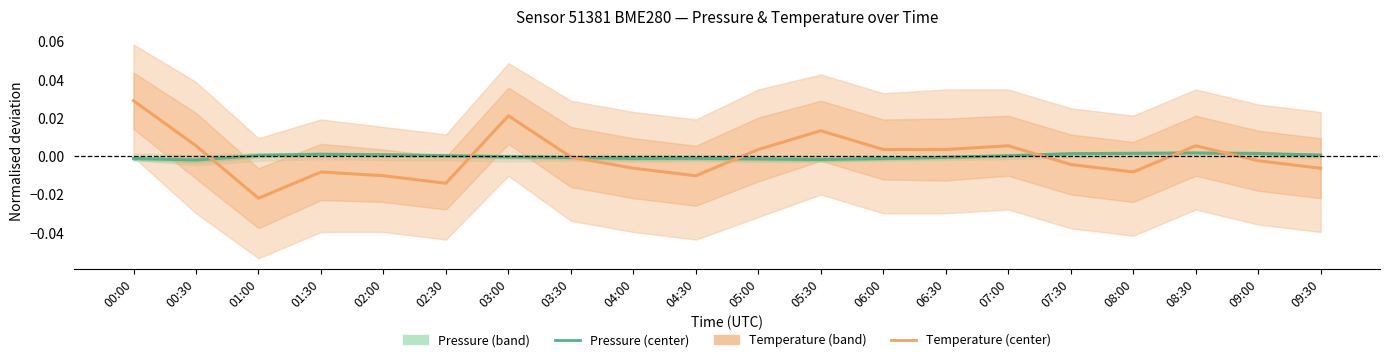

Is it true that Temperature equals -0.0 at 08:00?

True